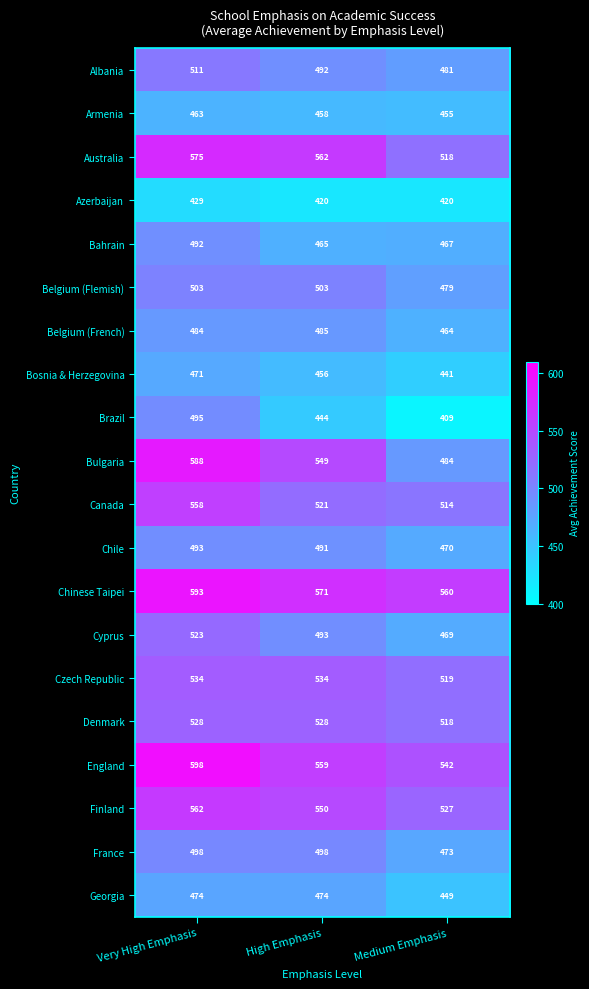

What value does the Finland series have at Very High Emphasis, to the nearest 5?

560